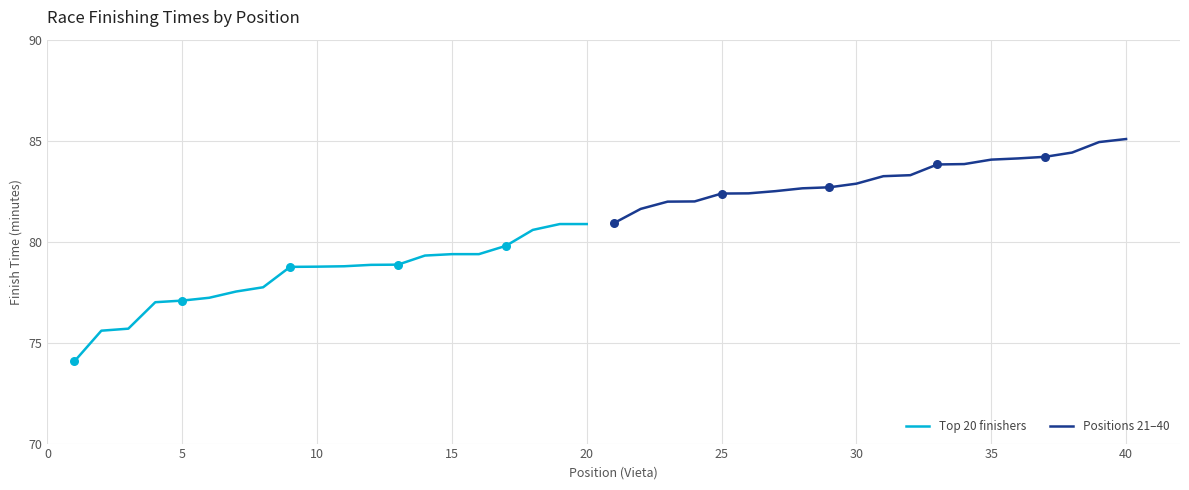

True or false: Top 20 finishers has a value of 78.8 at 10.

True